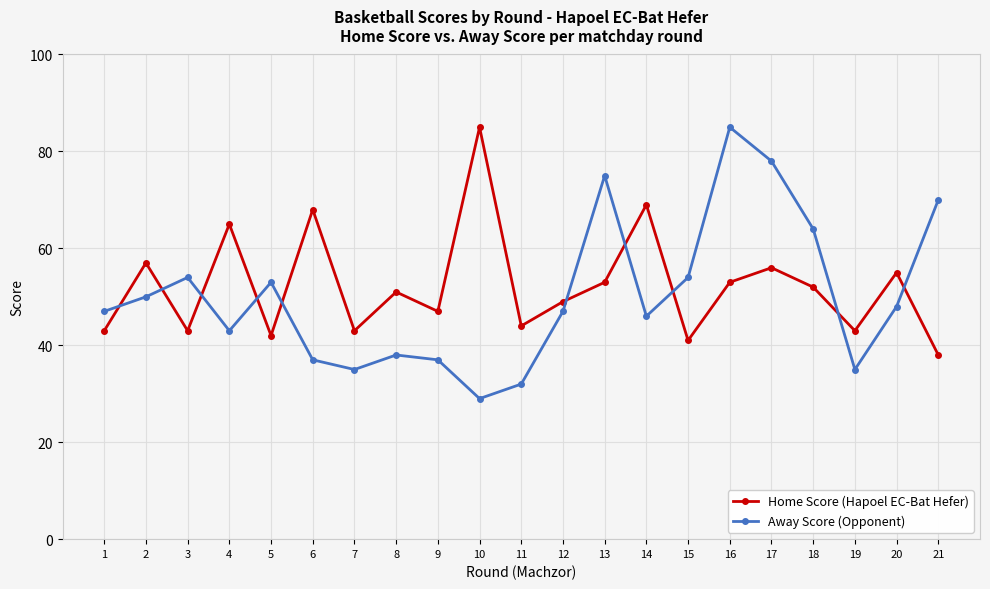

Reading left to right, extract all data points from this chart.

Home Score (Hapoel EC-Bat Hefer): 1=43	2=57	3=43	4=65	5=42	6=68	7=43	8=51	9=47	10=85	11=44	12=49	13=53	14=69	15=41	16=53	17=56	18=52	19=43	20=55	21=38
Away Score (Opponent): 1=47	2=50	3=54	4=43	5=53	6=37	7=35	8=38	9=37	10=29	11=32	12=47	13=75	14=46	15=54	16=85	17=78	18=64	19=35	20=48	21=70